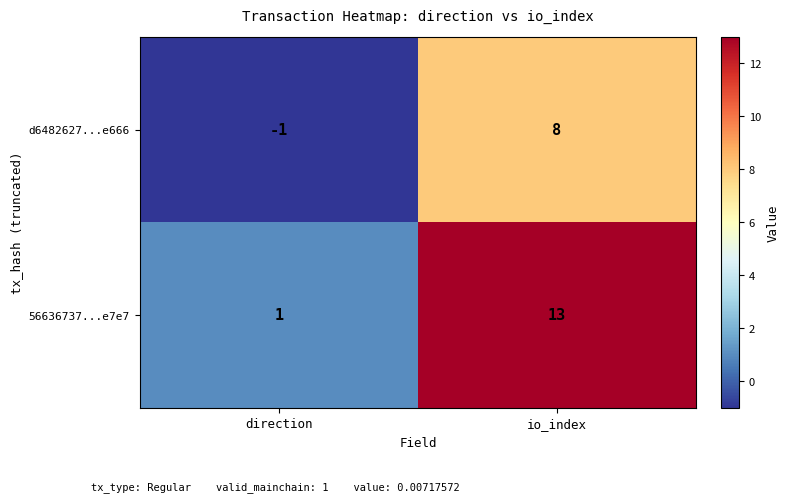

Is it true that d6482627...e666 equals -1 at direction?

True